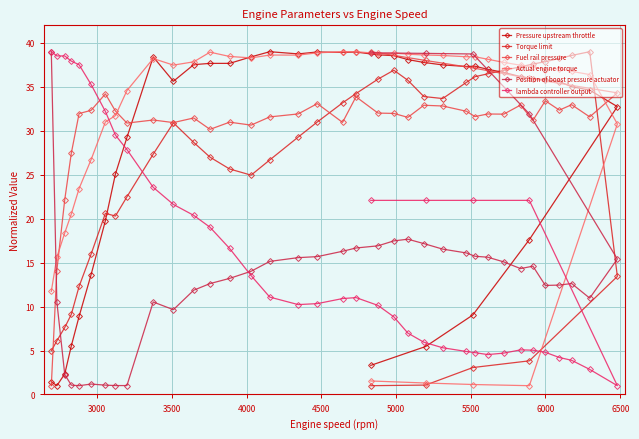

What is the difference between the maximum and minimum values in the Torque limit series?

38.0